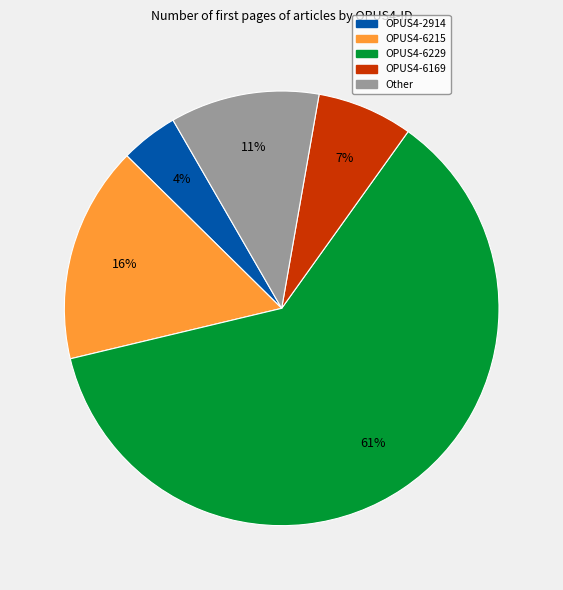

Rank the categories by value from highest to lowest.

OPUS4-6229, OPUS4-6215, Other, OPUS4-6169, OPUS4-2914